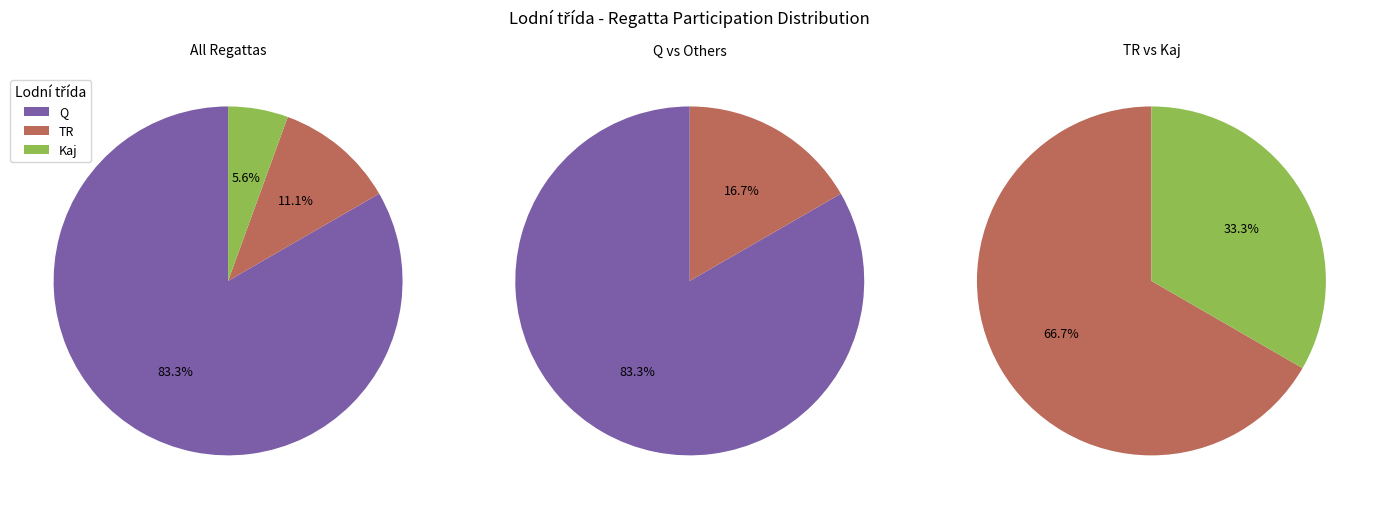

True or false: TR accounts for 3% of the total.

False